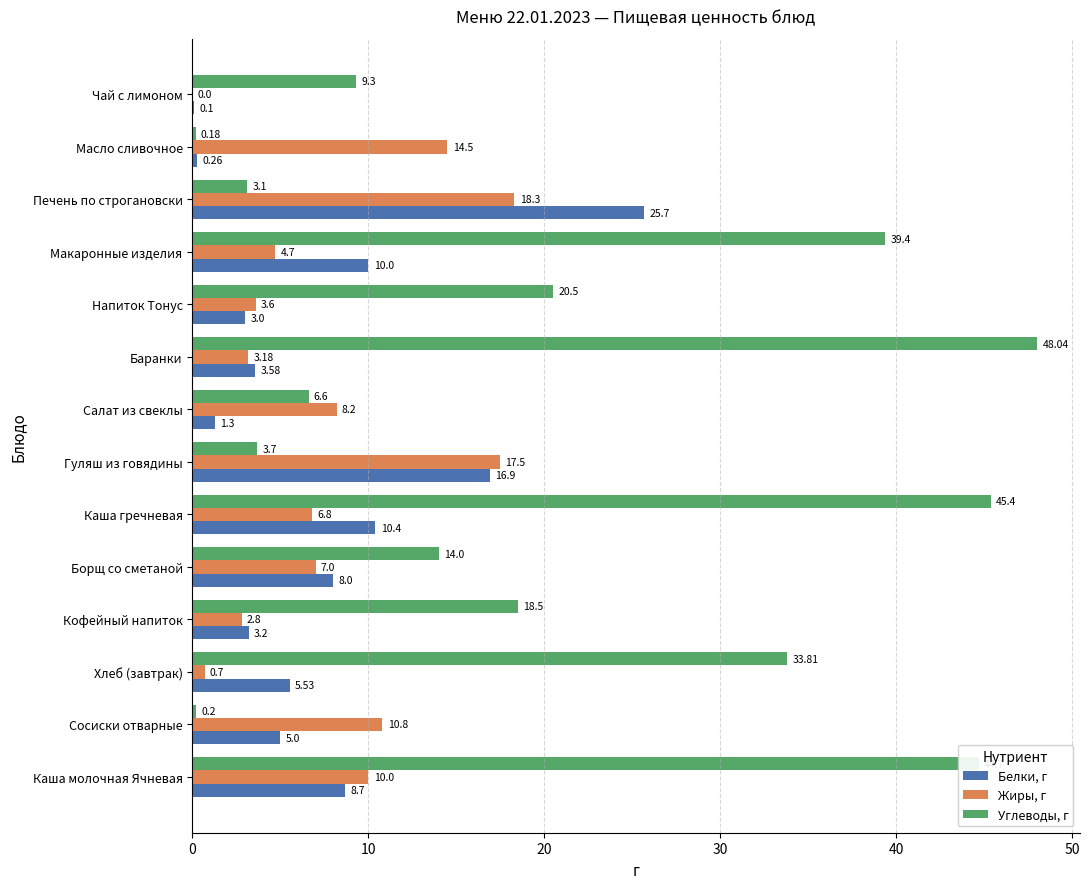

What are all the series names shown in the legend?

Белки, г, Жиры, г, Углеводы, г